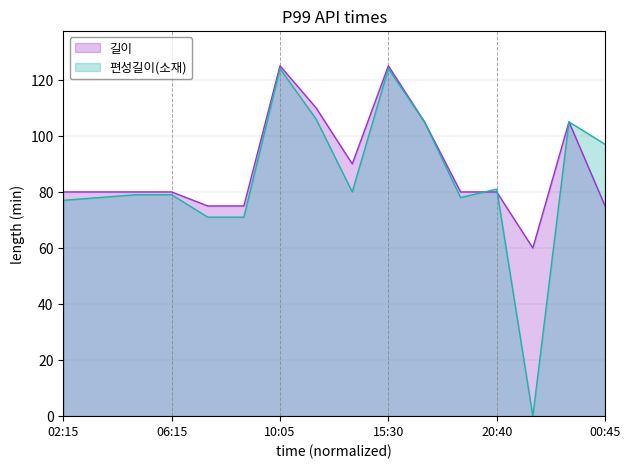

At which label does 길이 reach its peak?

10:05